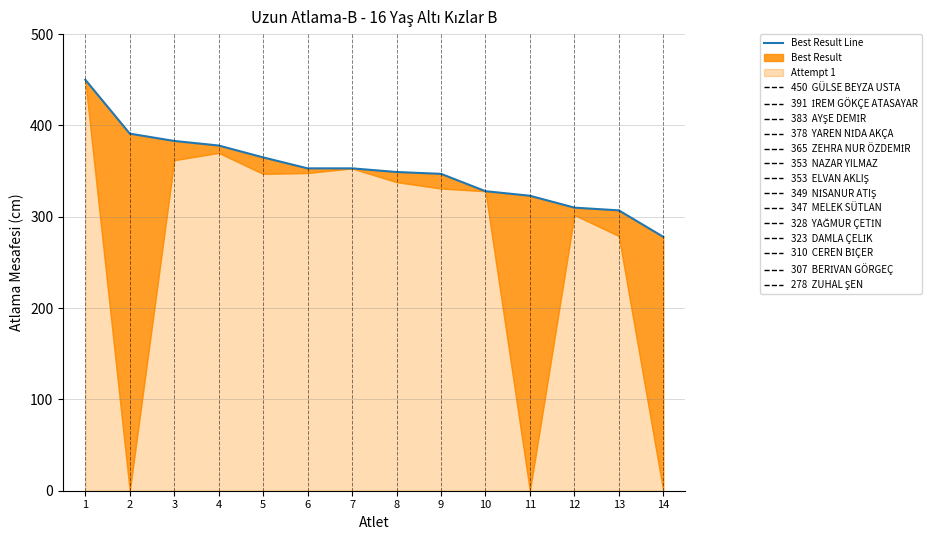

What is the ratio of the value at 9 to the value at 4?

0.9